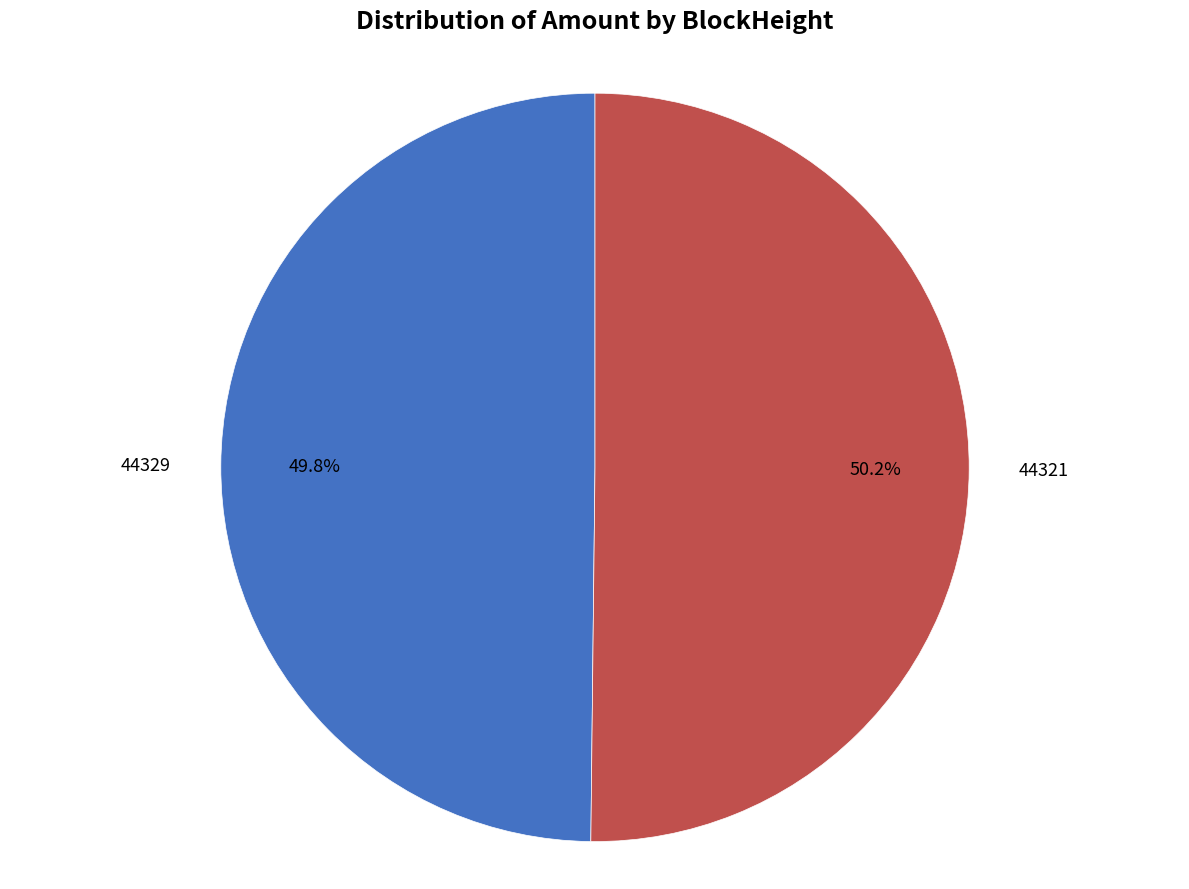

Is there a majority slice in this chart?

Yes